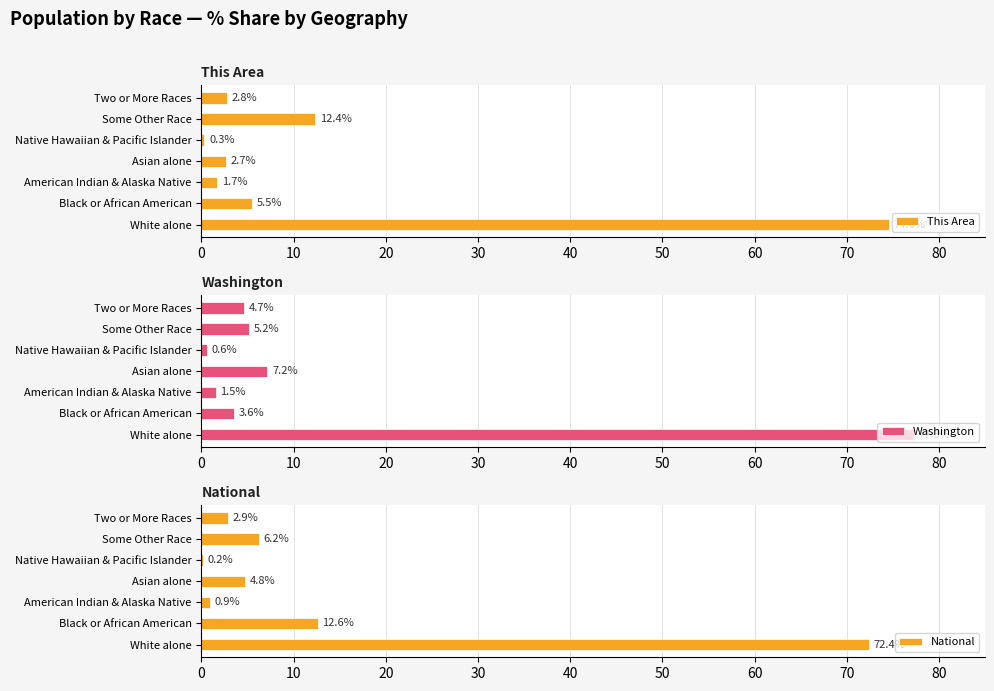

List the labels in order of This Area value, smallest first.

Native Hawaiian & Pacific Islander, American Indian & Alaska Native, Asian alone, Two or More Races, Black or African American, Some Other Race, White alone